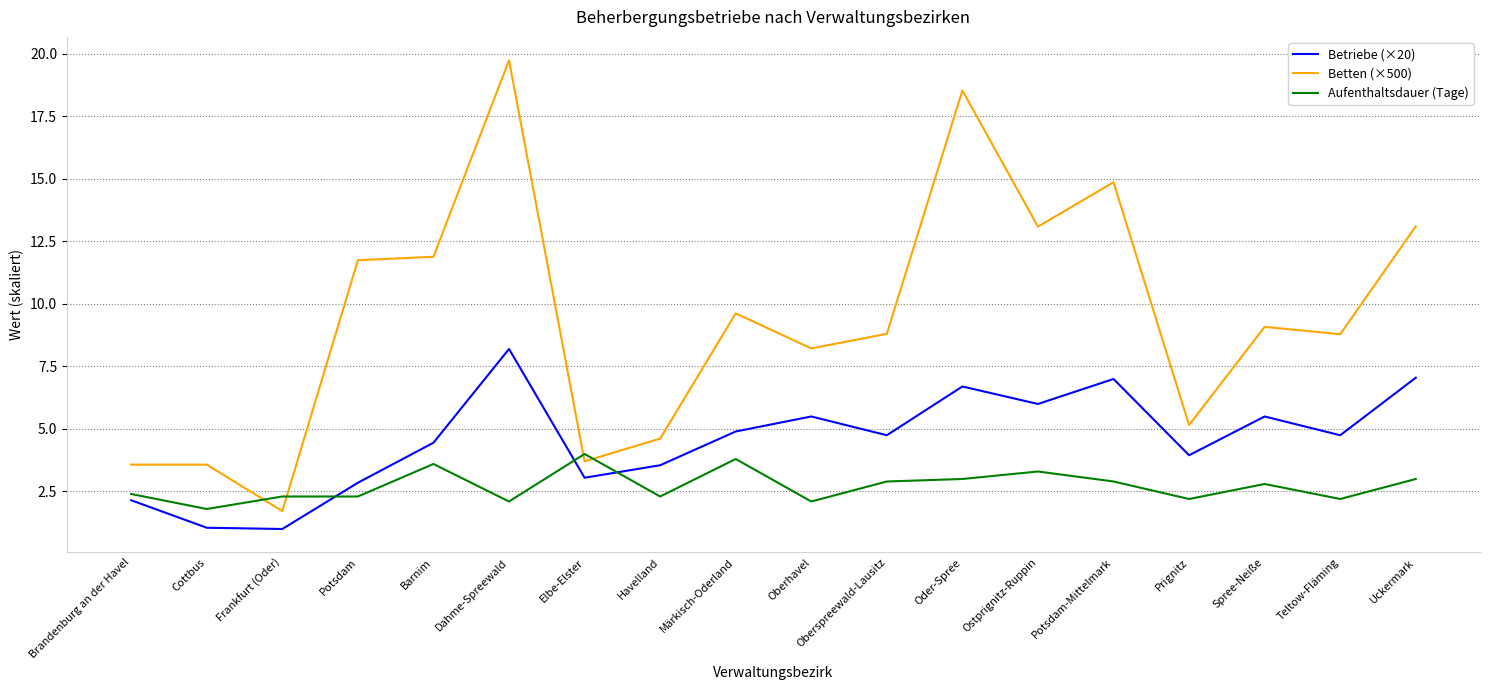

Where does the Aufenthaltsdauer (Tage) series first go above 2?

Brandenburg an der Havel